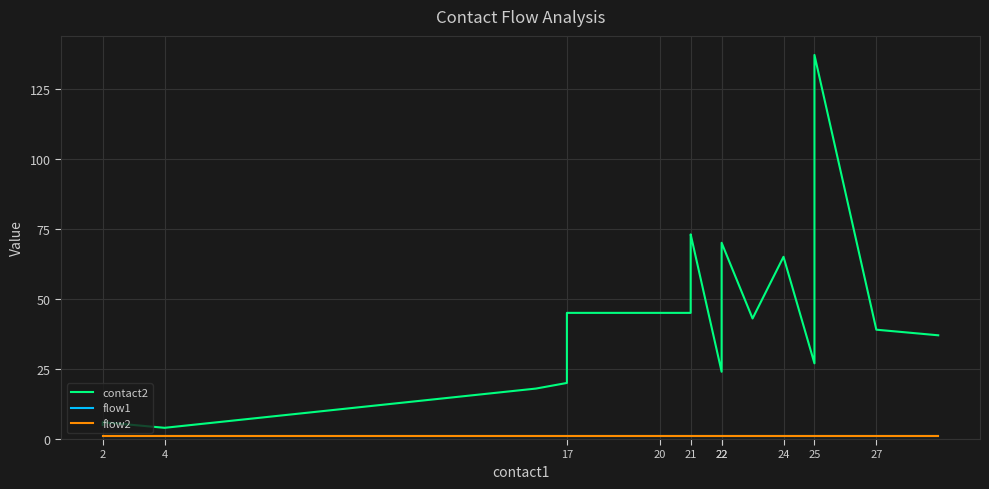

Is this an area chart (filled region under the line)?

No